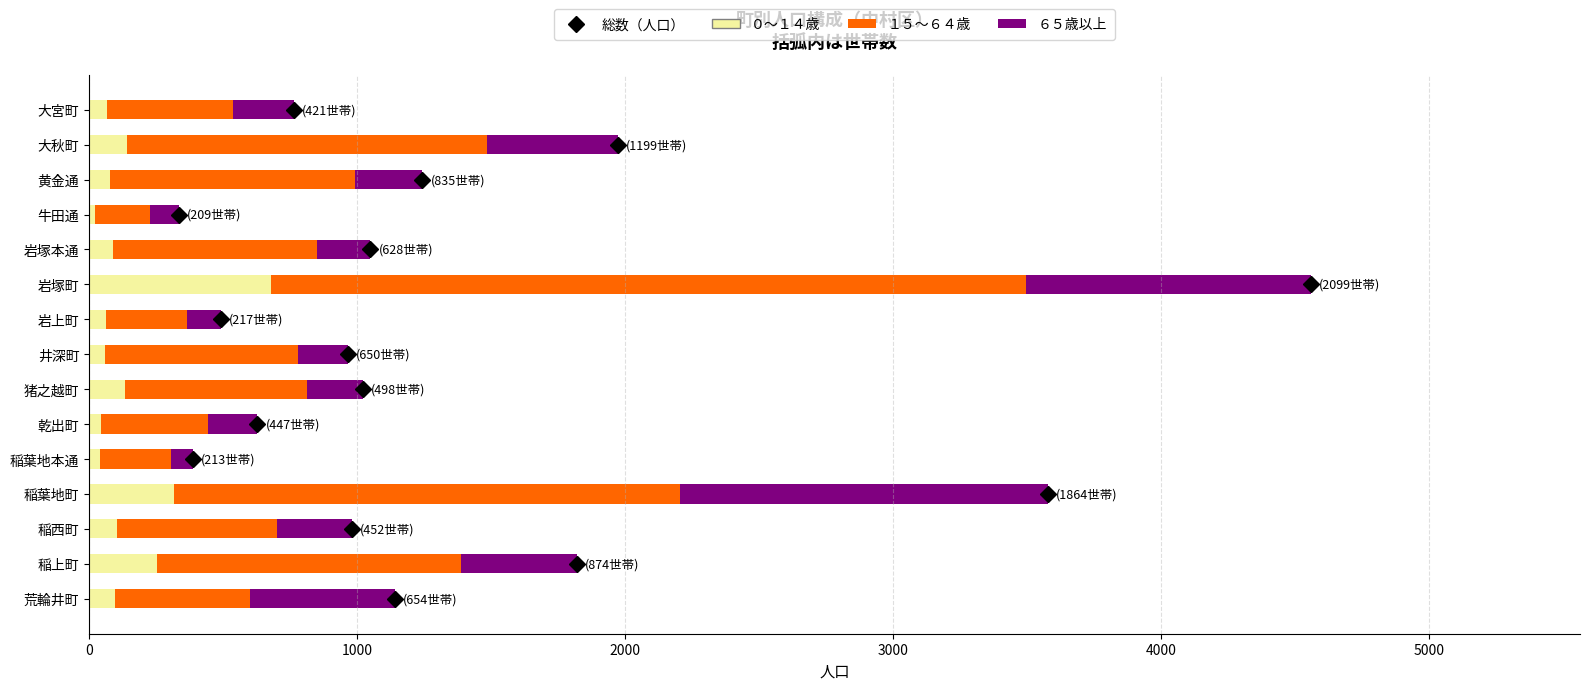

At which label does ０～１４歳 reach its peak?

岩塚町